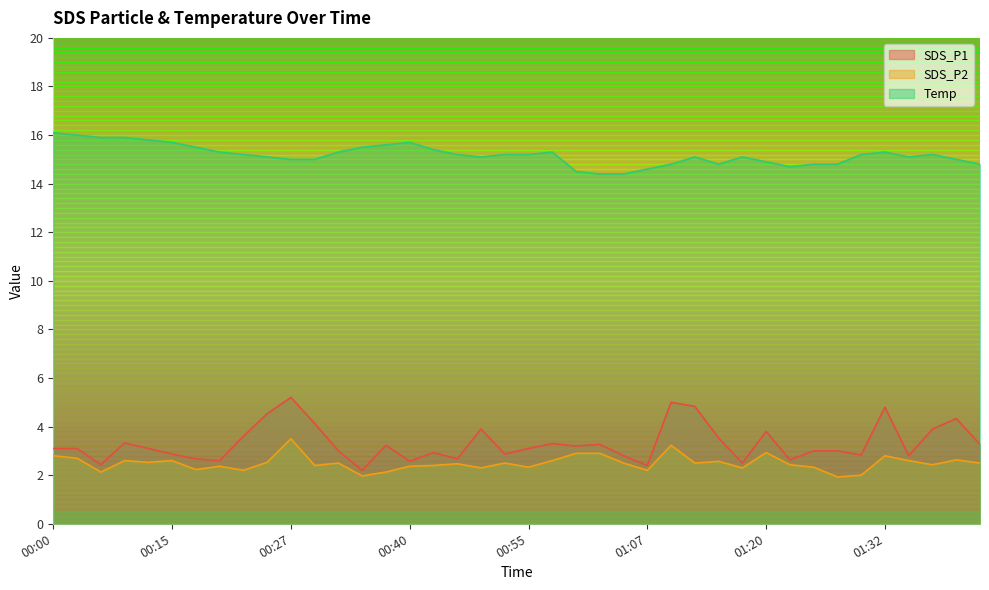

What is the difference between the SDS_P1 values at 01:42 and 00:07?

0.1